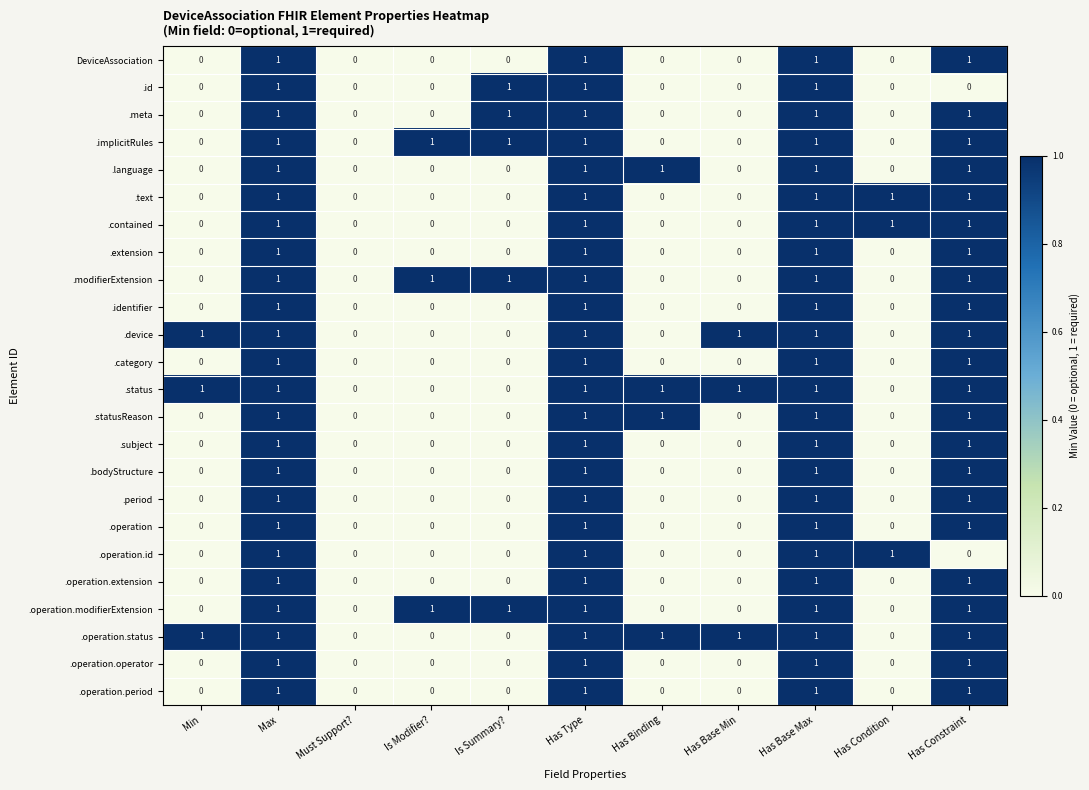

The .text series shows 1 at Max. True or false?

True